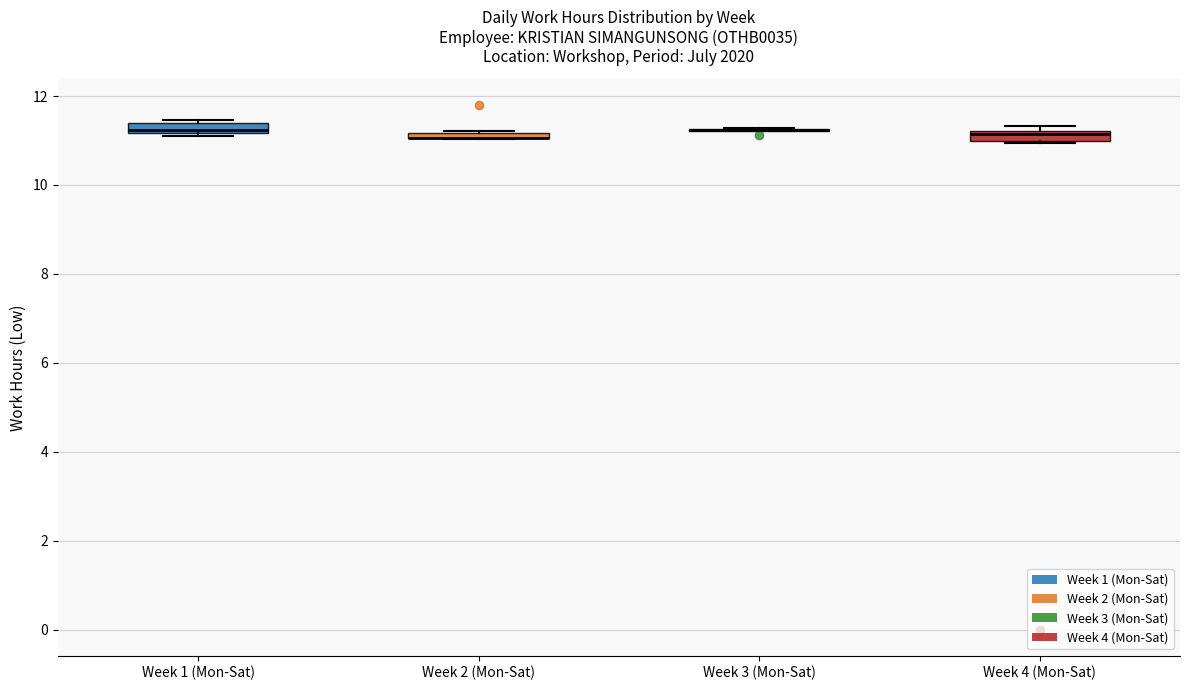

Where is the upper edge of the box for Week 2 (Mon-Sat) on the y-axis? The values are not printed on the chart, so give them approximately, as read against the axis.

11.2